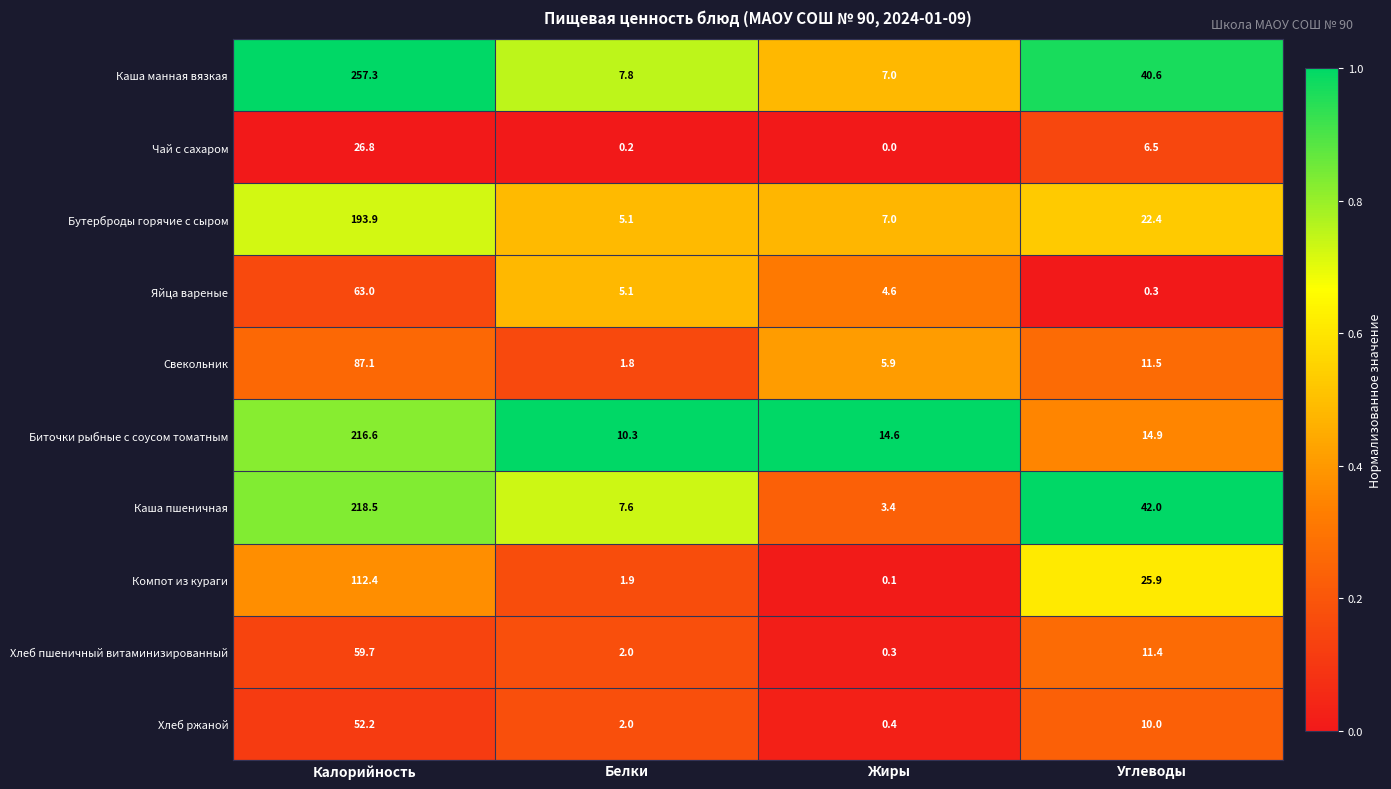

What is the total value across all series at Углеводы?

185.5